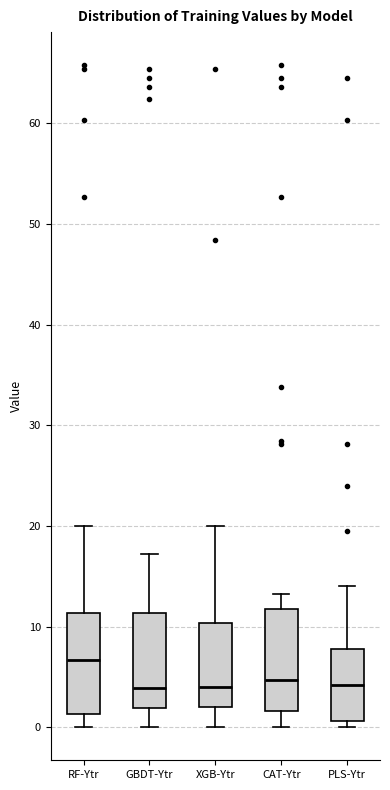

Where is the upper edge of the box for GBDT-Ytr on the y-axis? The values are not printed on the chart, so give them approximately, as read against the axis.

11